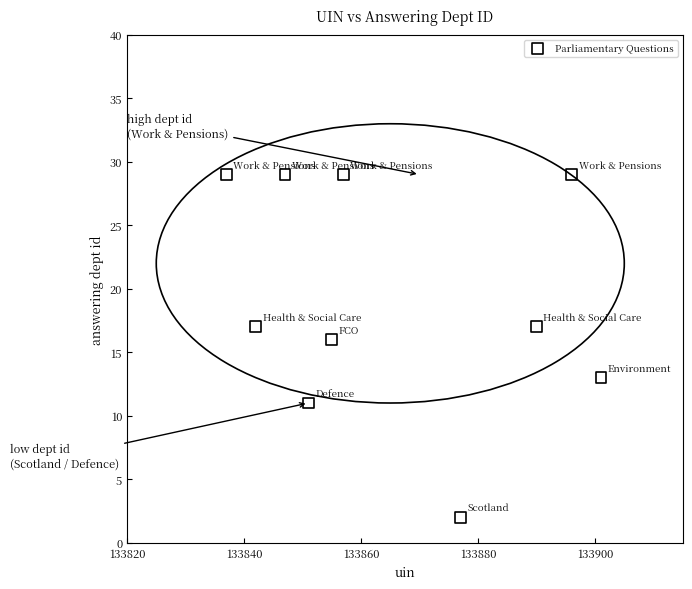

What is the average X value?

133865